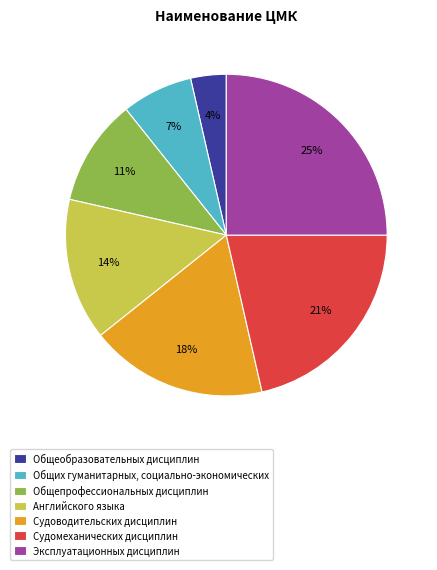

Is there any slice that represents more than half of the pie?

No